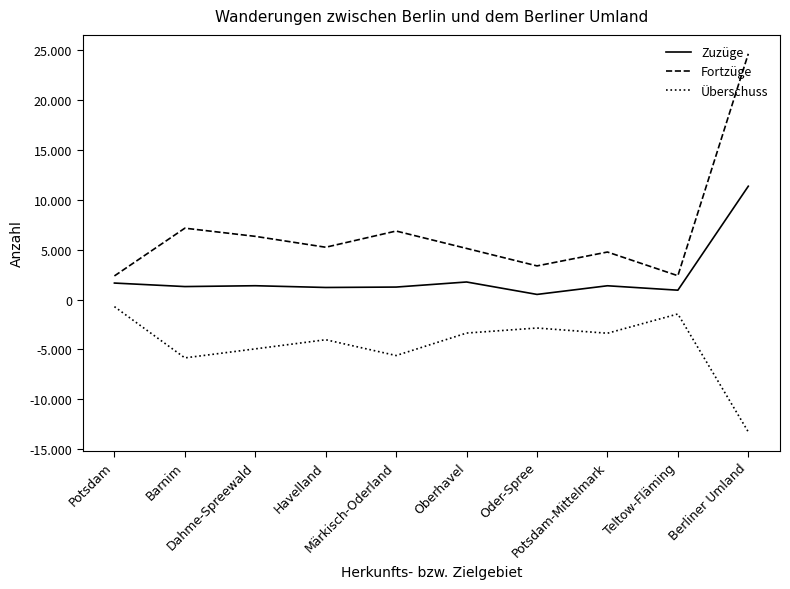

What position from the left is Barnim?

2